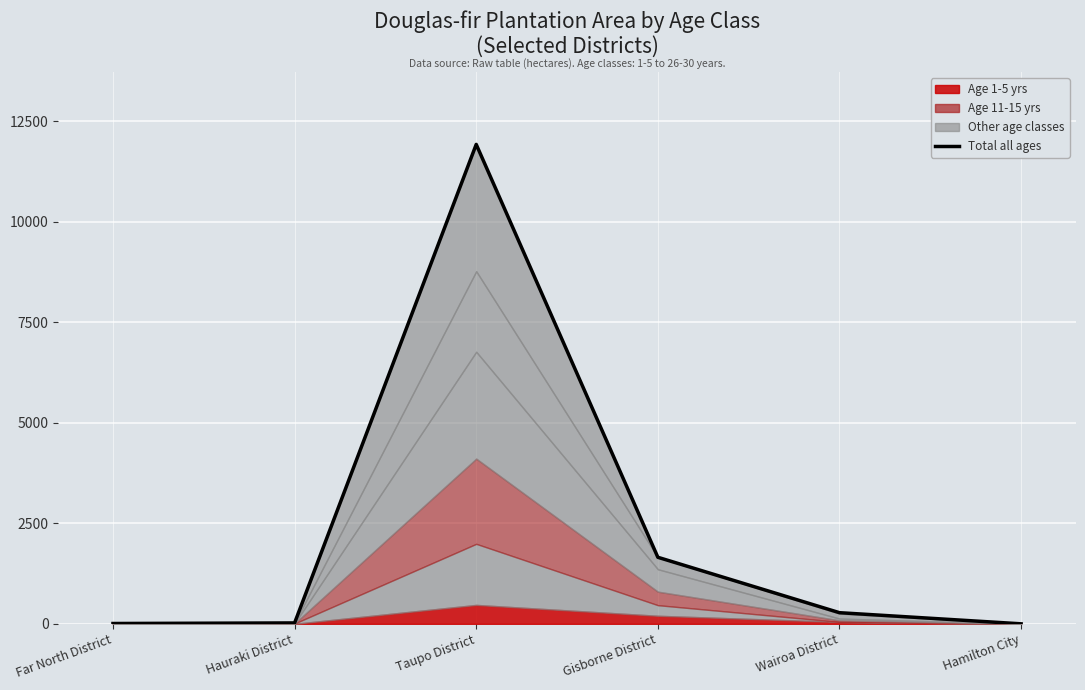

Rank the categories by value from lowest to highest.

Hamilton City, Far North District, Hauraki District, Wairoa District, Gisborne District, Taupo District